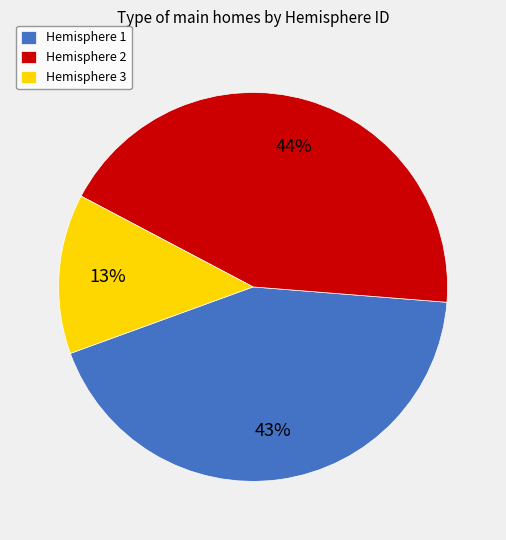

Do Hemisphere 2 and Hemisphere 1 together represent more than half of the pie?

Yes